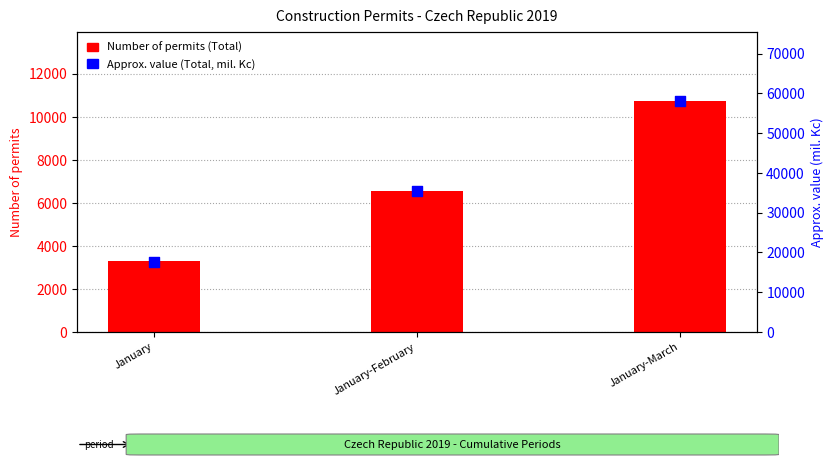

Is the value of Number of permits (Total) at January greater than the value of Approx. value (Total, mil. Kc) at January-February?

No